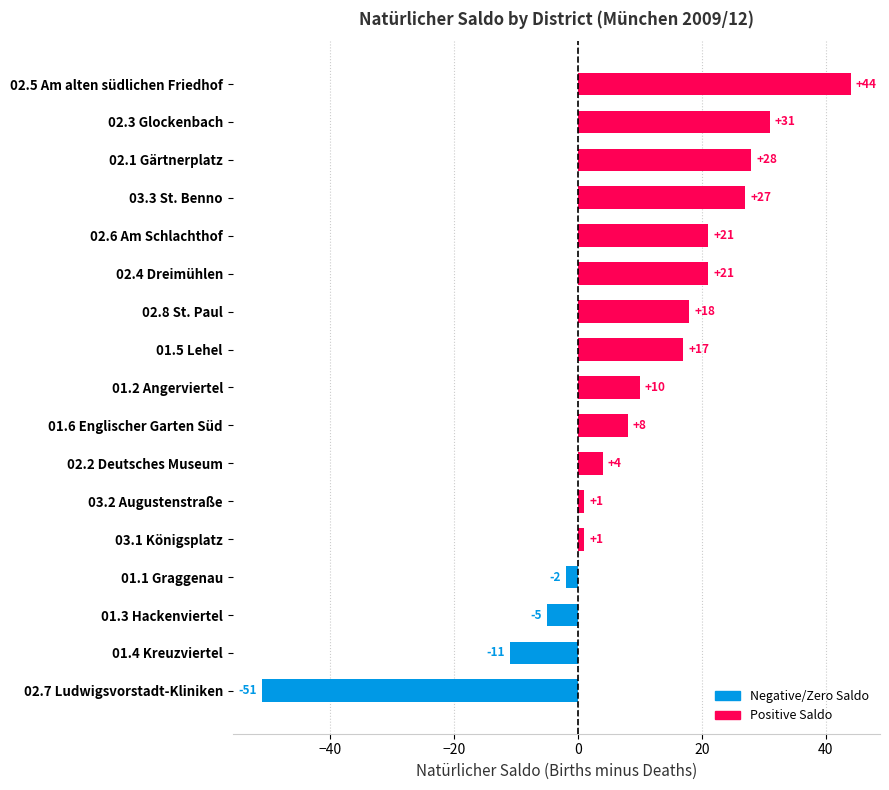

Reading top to bottom, list all the values displayed in this chart.

44	31	28	27	21	21	18	17	10	8	4	1	1	-2	-5	-11	-51